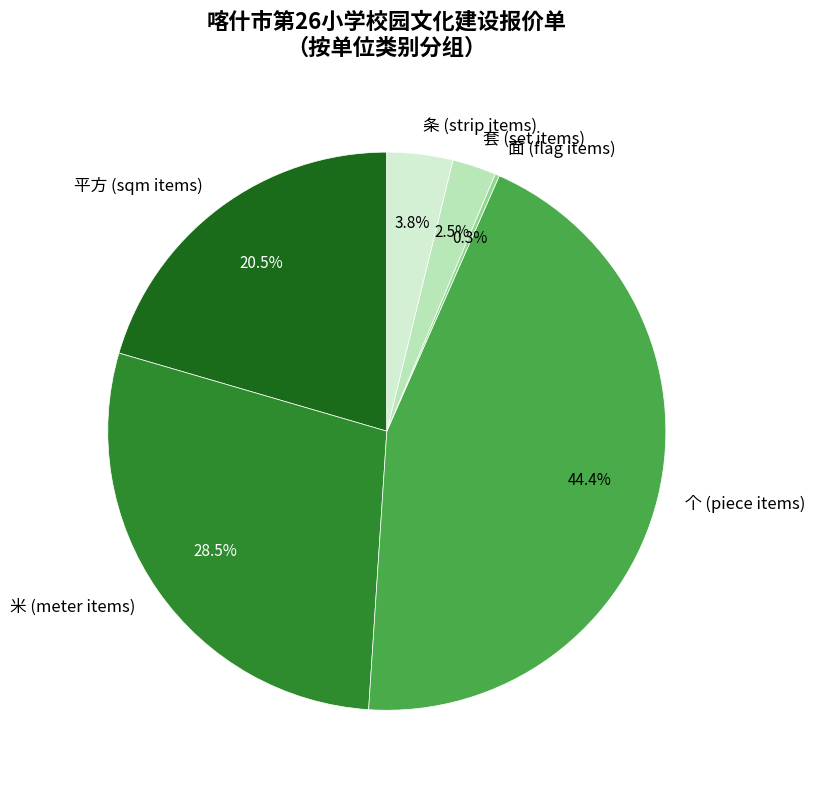

Which slice is the largest?

个 (piece items)